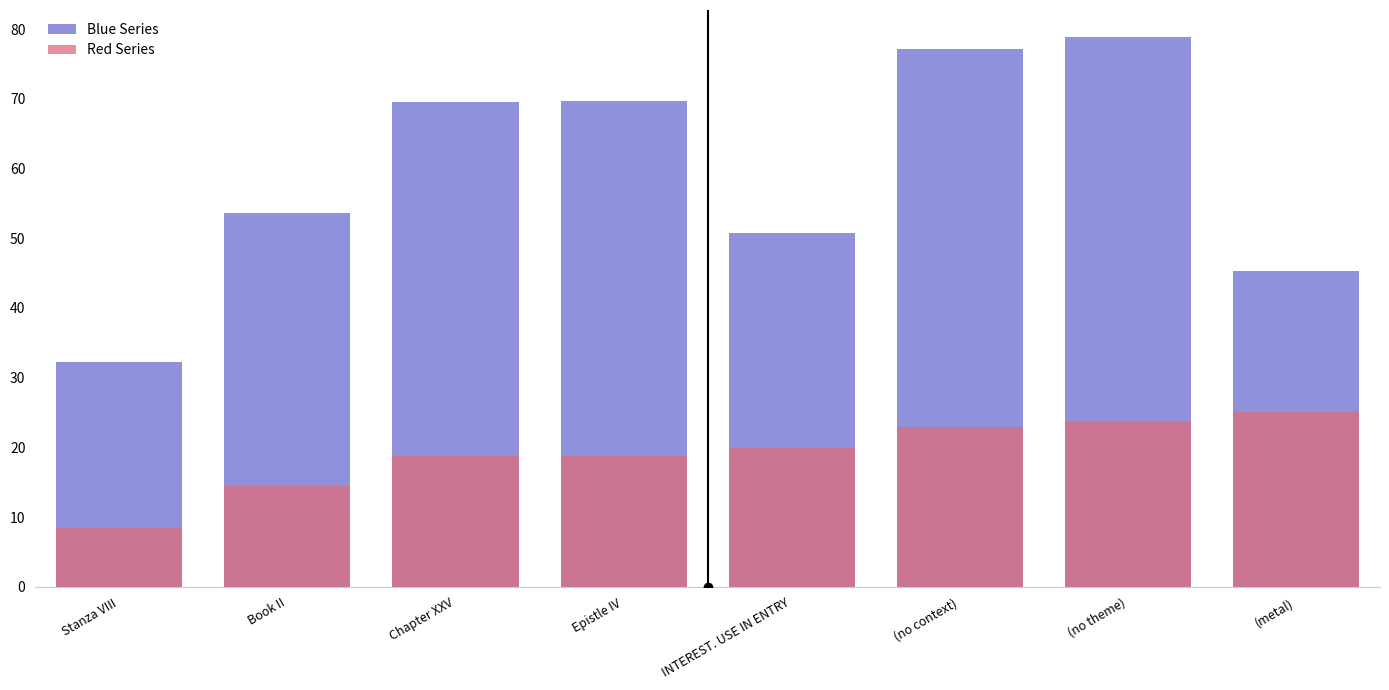

The value of Red Series at (no theme) is 15.4. True or false?

False